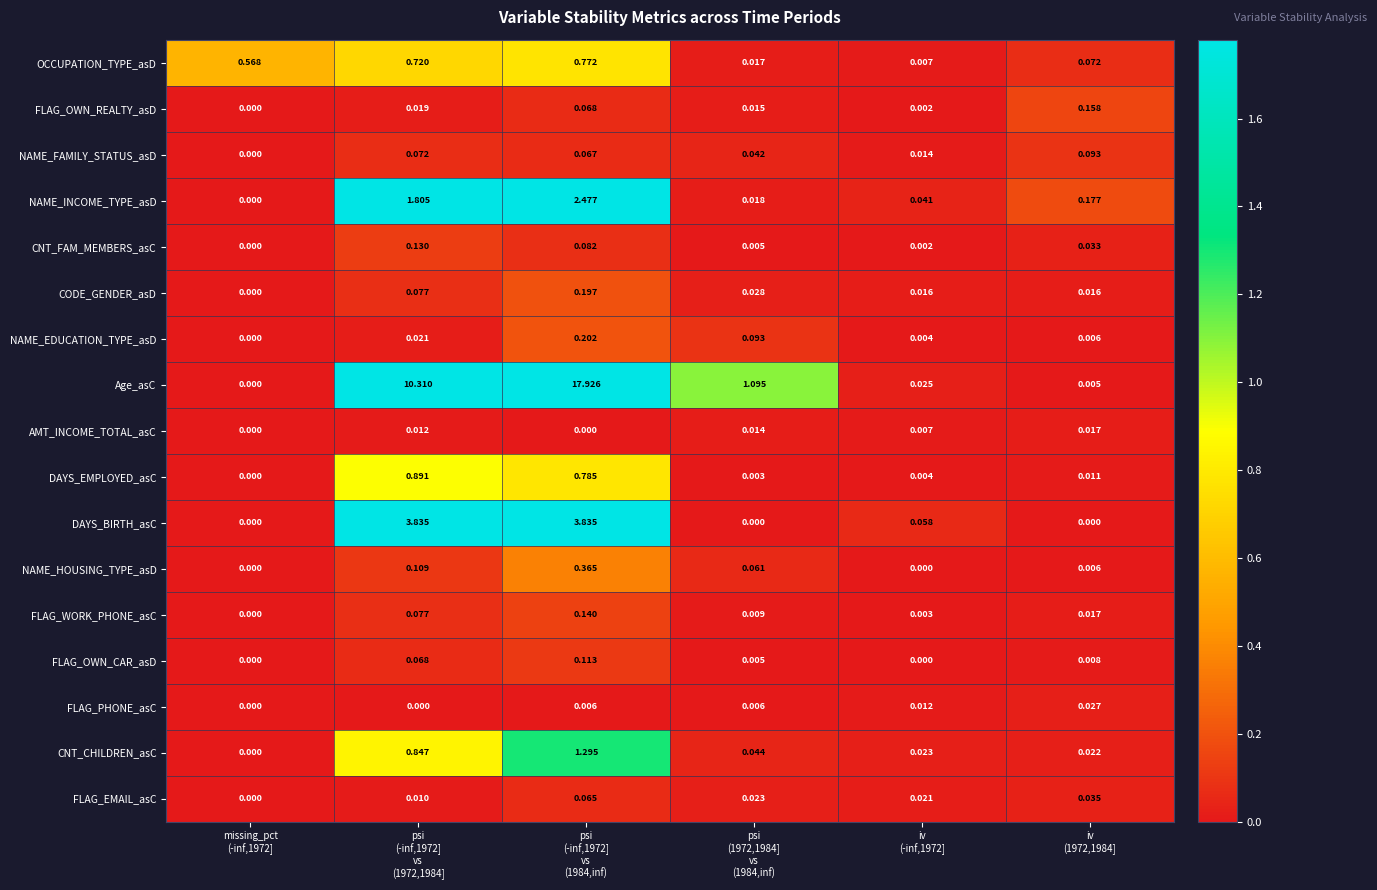

Which series has the largest range (max minus min)?

Age_asC